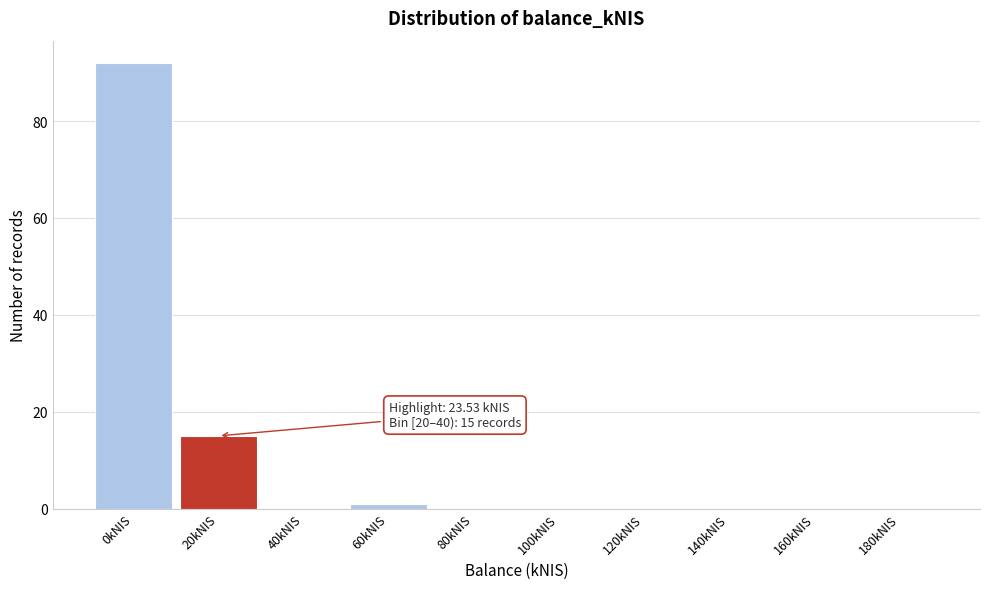

Reading right to left, extract all data points from this chart.

180kNIS=0	160kNIS=0	140kNIS=0	120kNIS=0	100kNIS=0	80kNIS=0	60kNIS=1	40kNIS=0	20kNIS=15	0kNIS=92